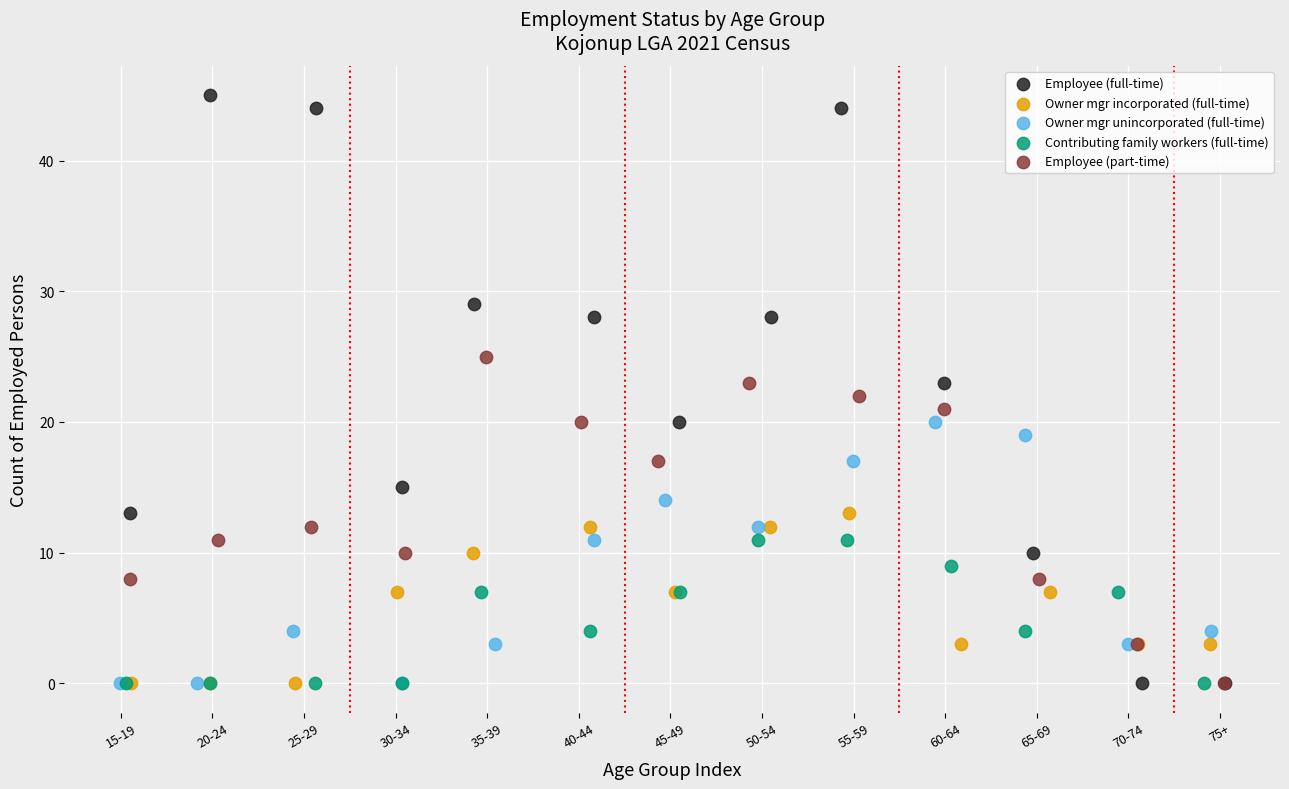

What are all the series names shown in the legend?

Employee (full-time), Owner mgr incorporated (full-time), Owner mgr unincorporated (full-time), Contributing family workers (full-time), Employee (part-time)